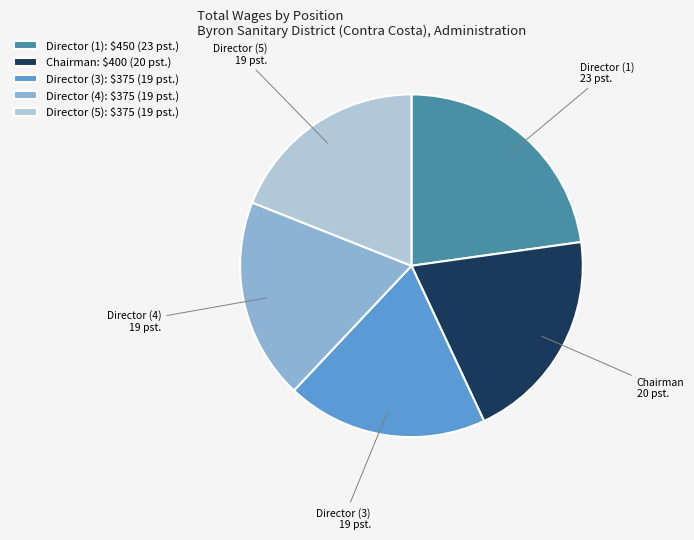

Is the sum of Chairman and Director (5) greater than half?

No